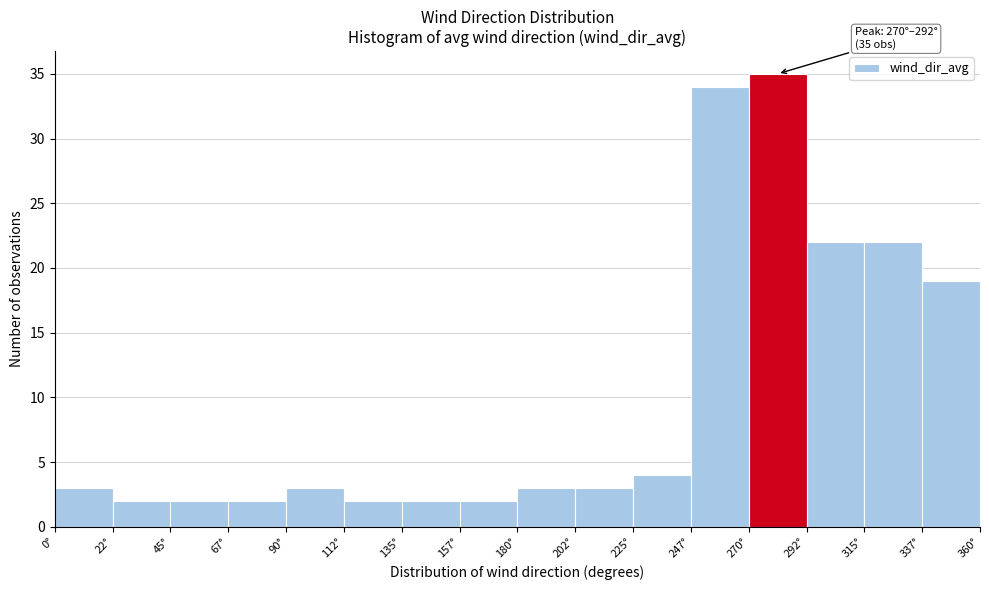

Over which range of the x-axis is the bar tallest?

270.0 to 292.5